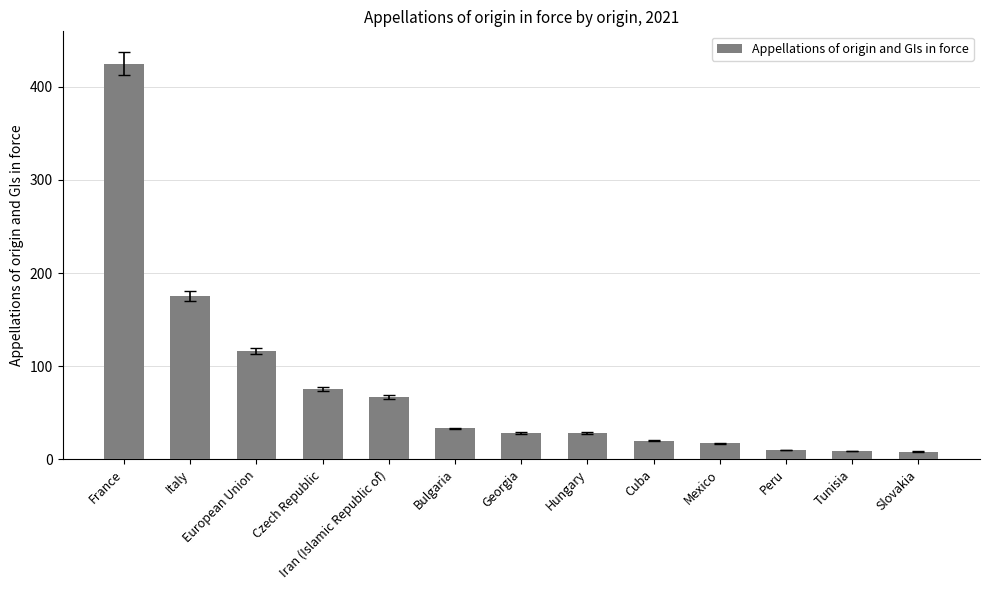

What position from the left is Slovakia?

13